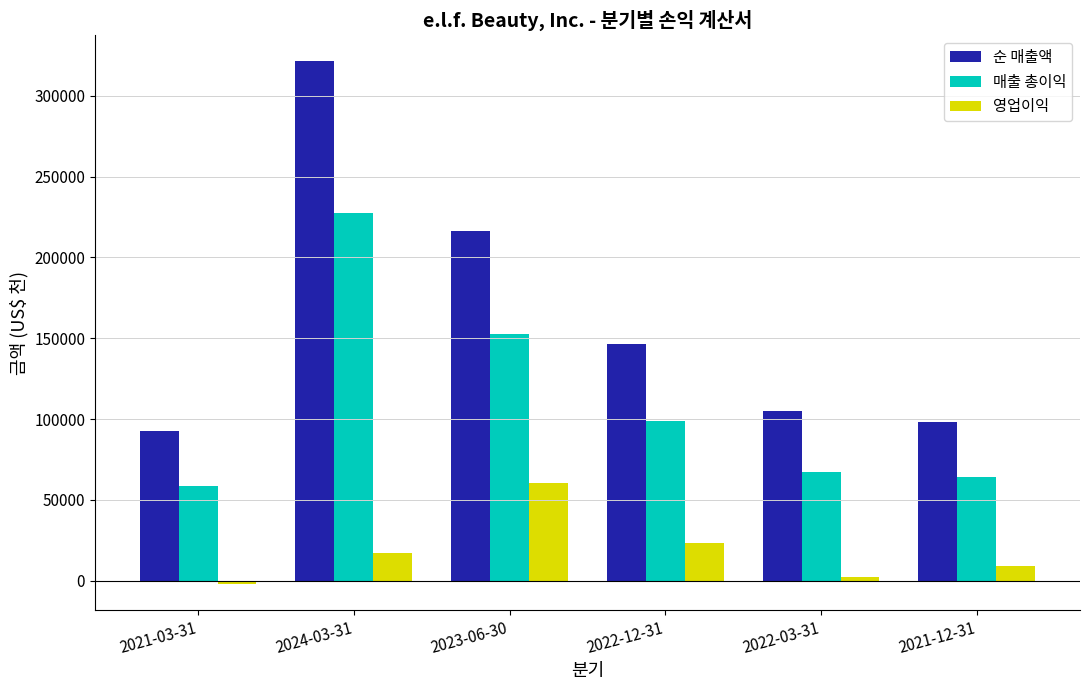

At which category does the chart reach its peak across all series?

2024-03-31